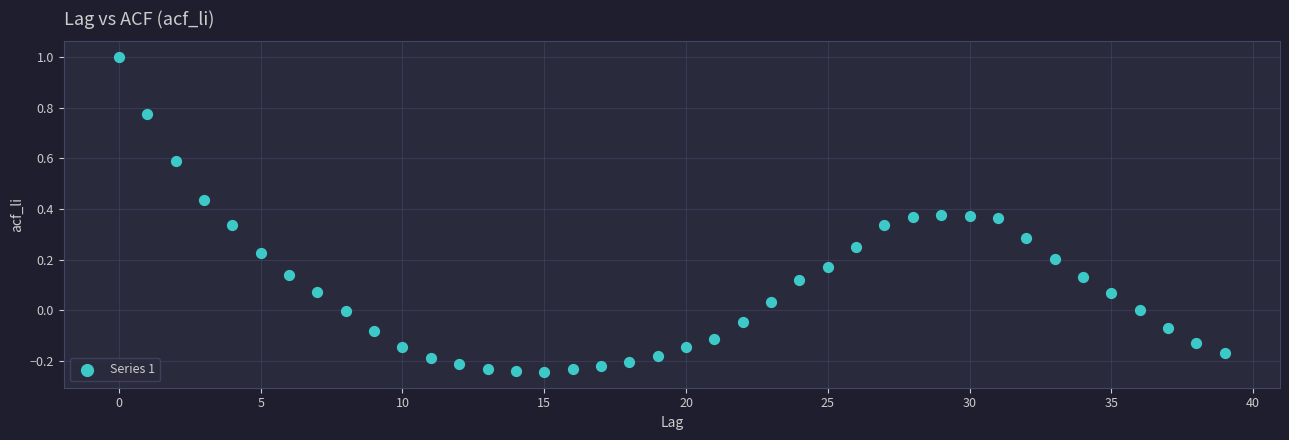

What is the range of Y values (max minus min)?

1.2